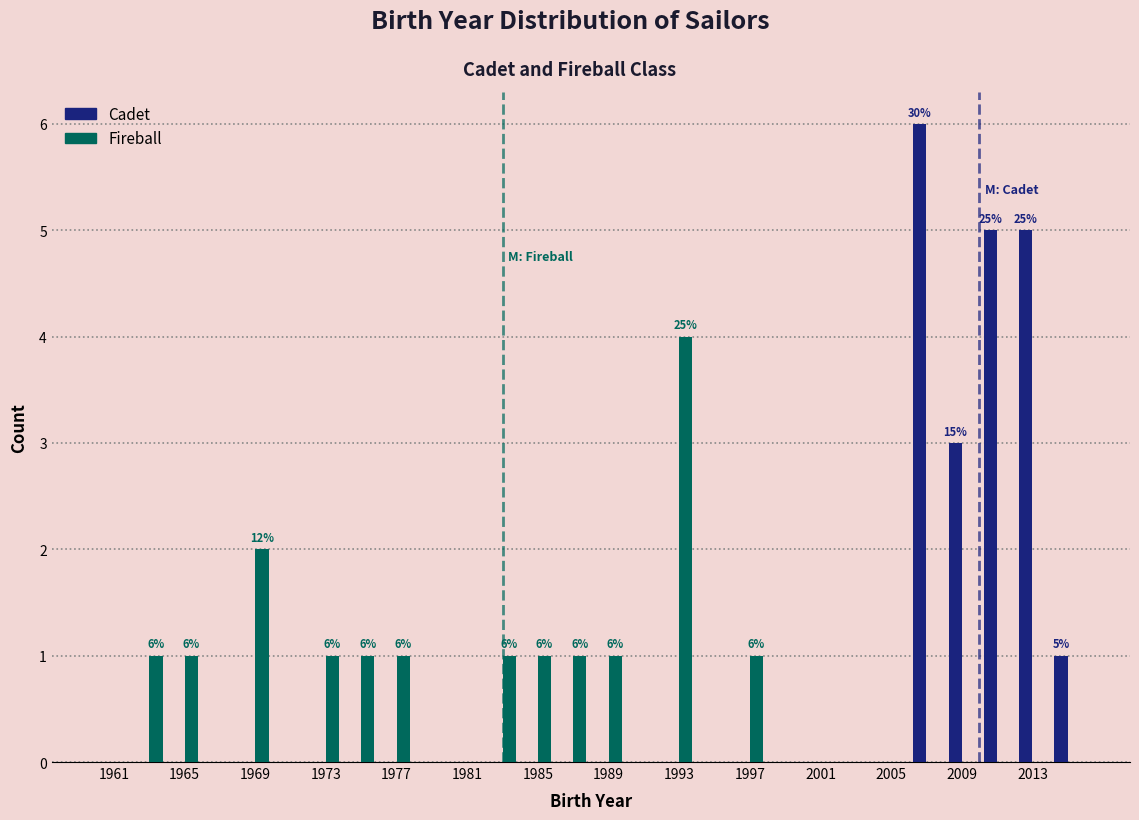

In the Cadet series, which range on the x-axis has the tallest bar?

2006 to 2008